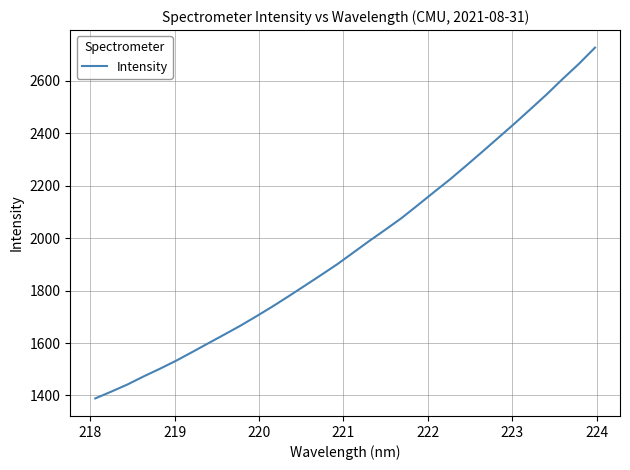

What is the smallest value displayed?

1388.6